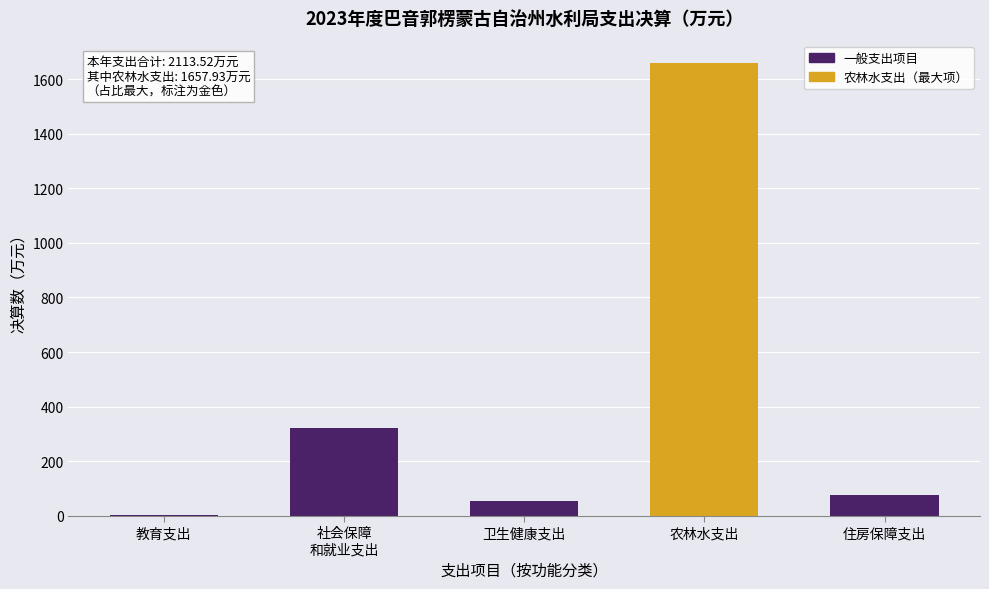

Which label corresponds to the largest value in the chart?

农林水支出